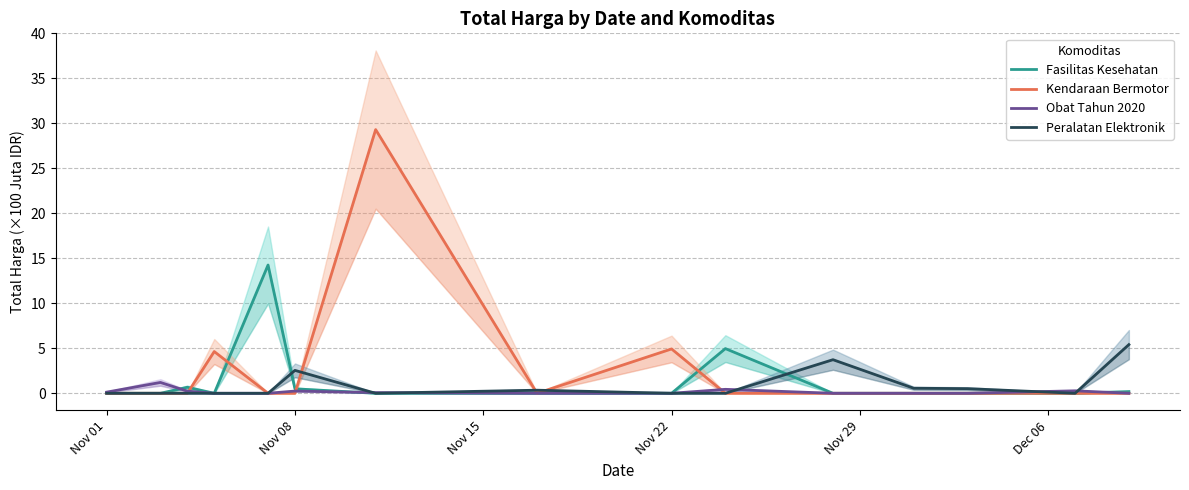

How many values in the Fasilitas Kesehatan series exceed 0?

5